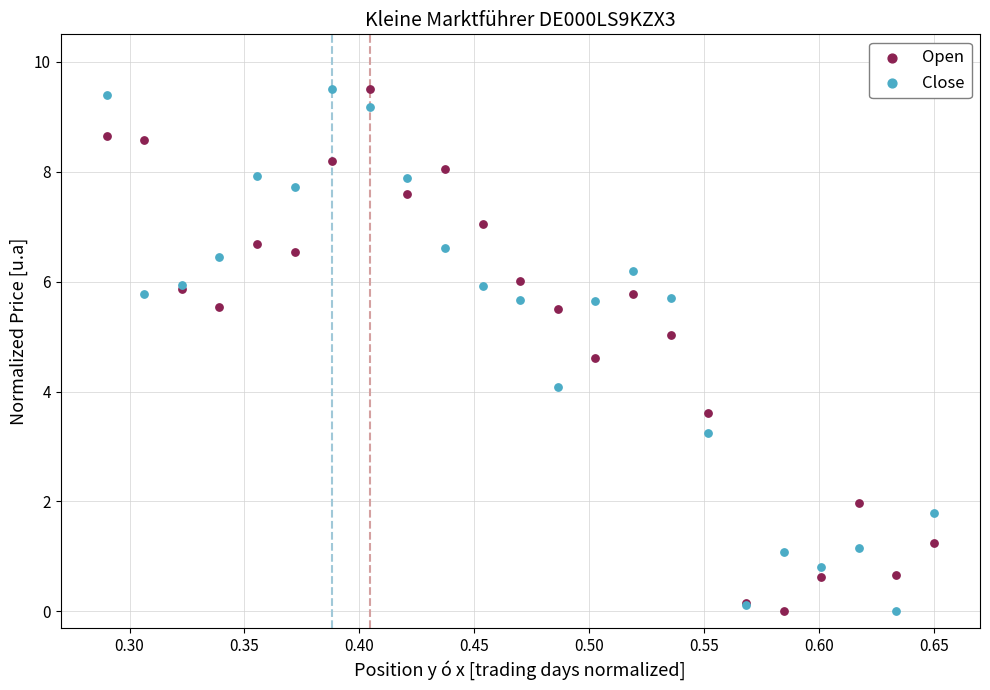

What is the X range (max minus min) for the scatter plot?

0.4